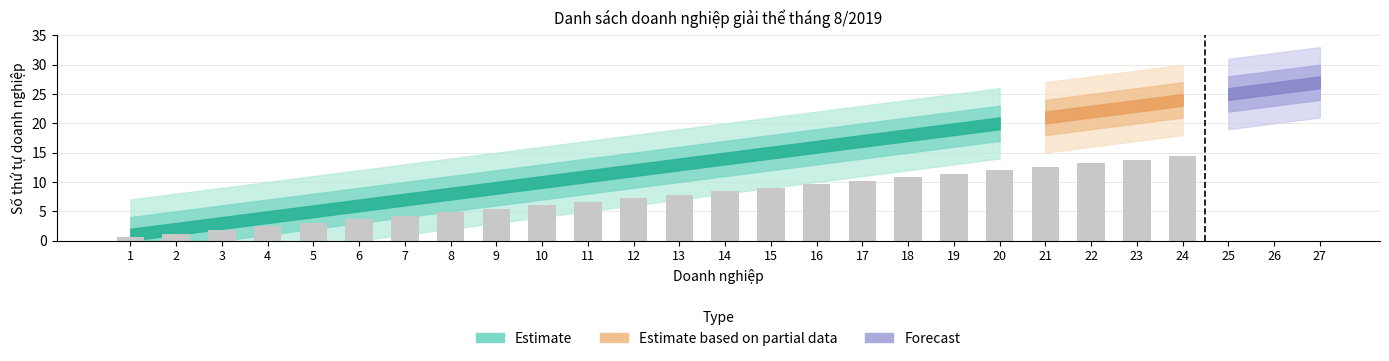

At which label does the data first exceed 14?

15